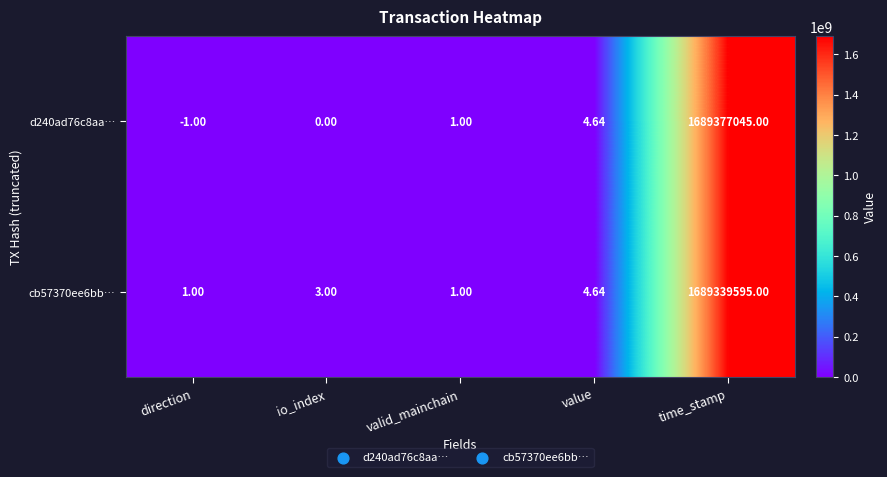

At which category is the sum across all series the highest?

time_stamp